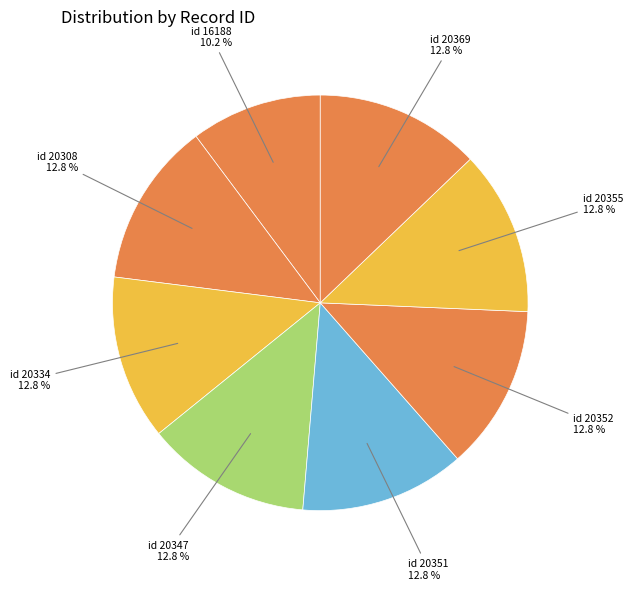

How many segments does this pie chart have?

8